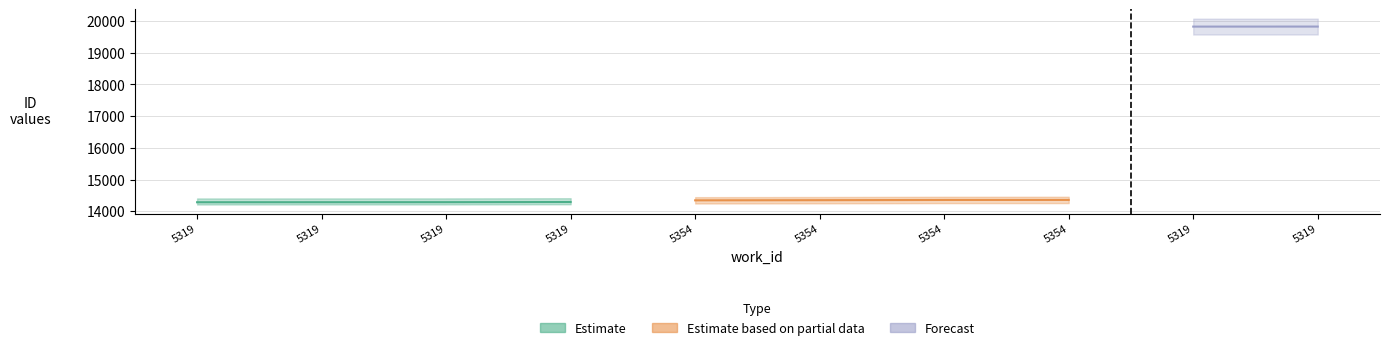

What is the highest value of the Estimate series?

14293